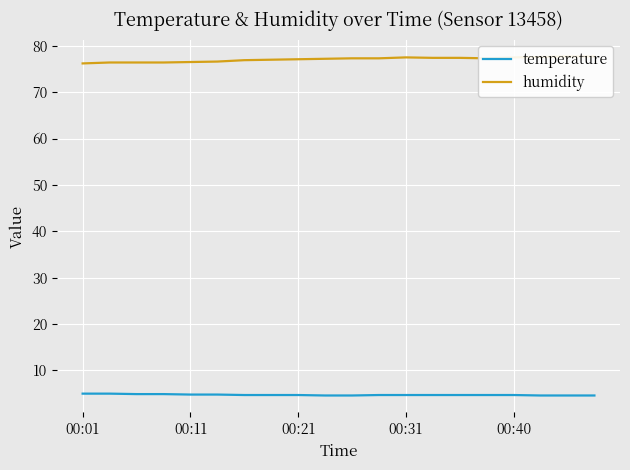

Rank the series at 13 from lowest to highest value.

temperature, humidity